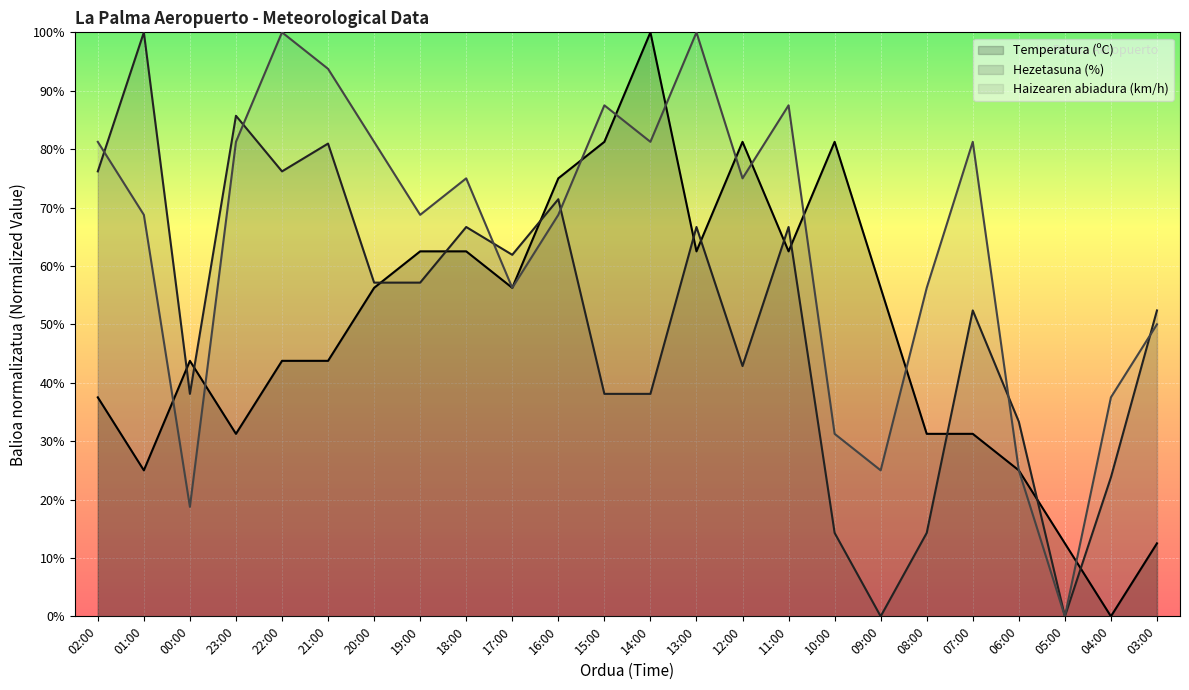

Where is Temperatura (ºC) nearest to the value 49?

00:00